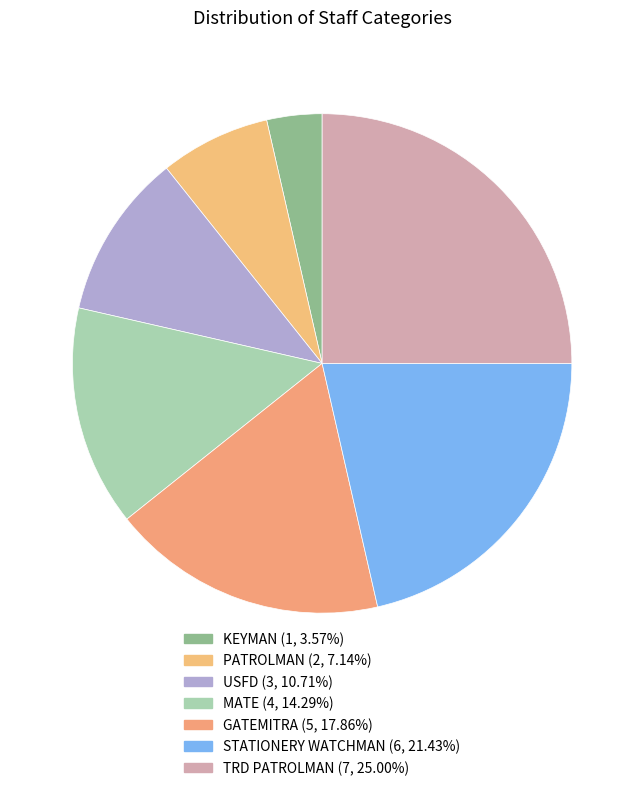

Does any single category account for the majority?

No